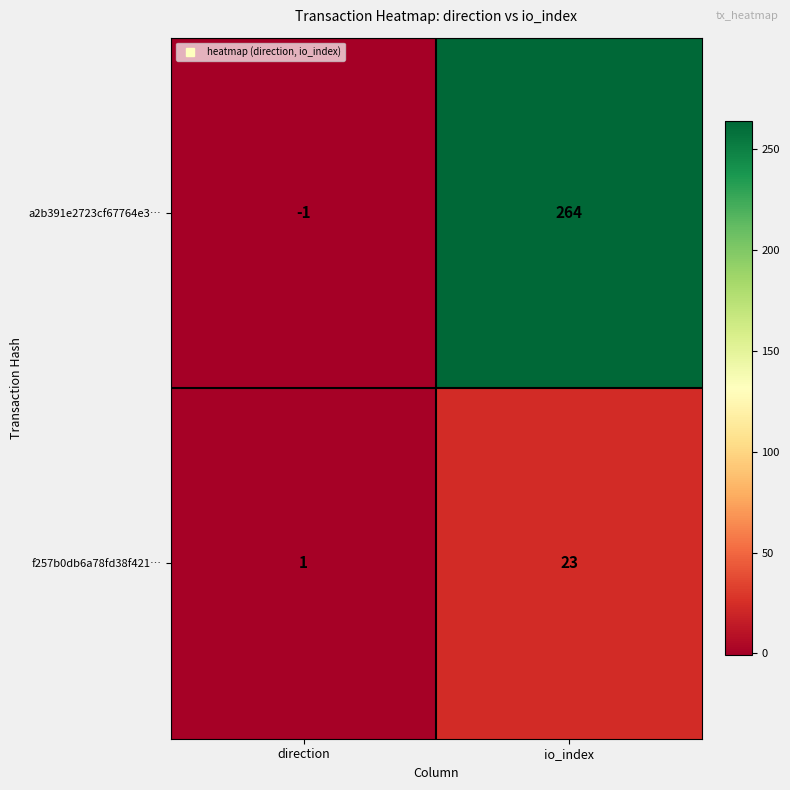

What is the sum of all f257b0db6a78fd38f421… values?

24